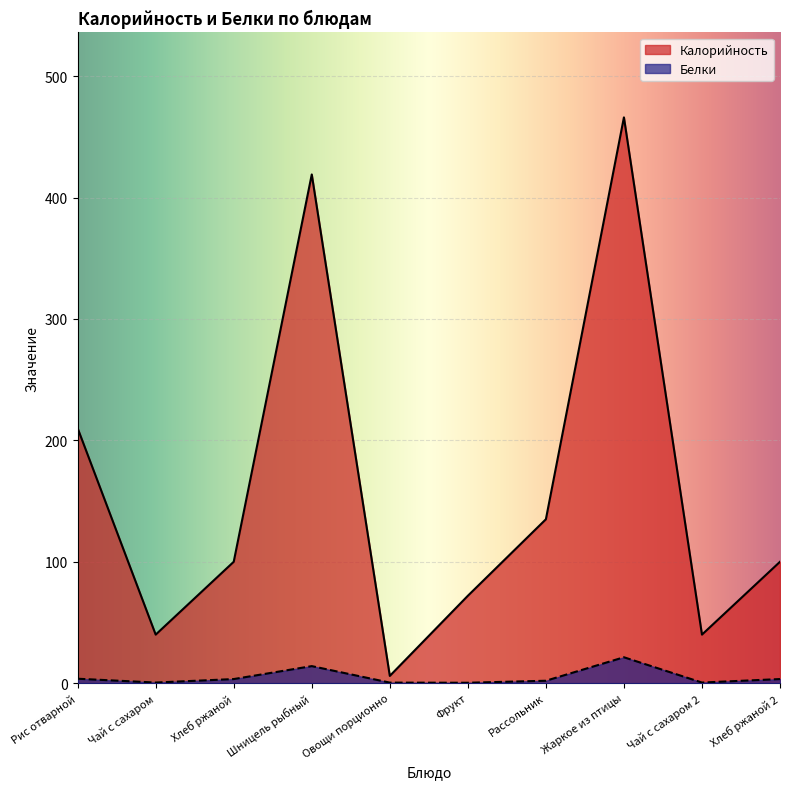

True or false: Калорийность has more than 2 points higher than both neighbors.

False